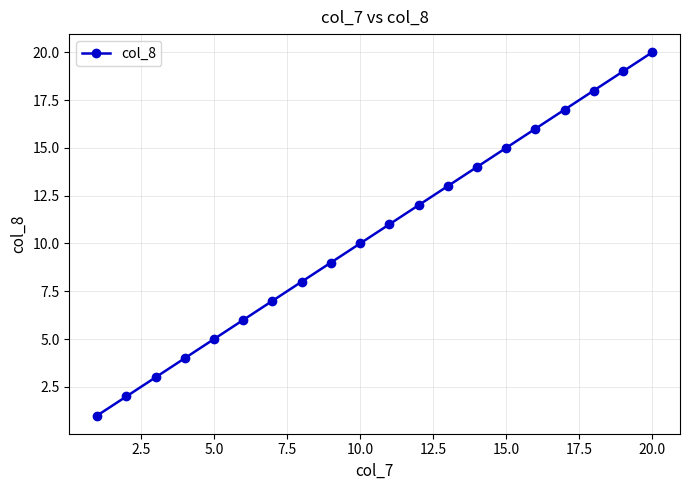

How many lines are shown in the chart?

1